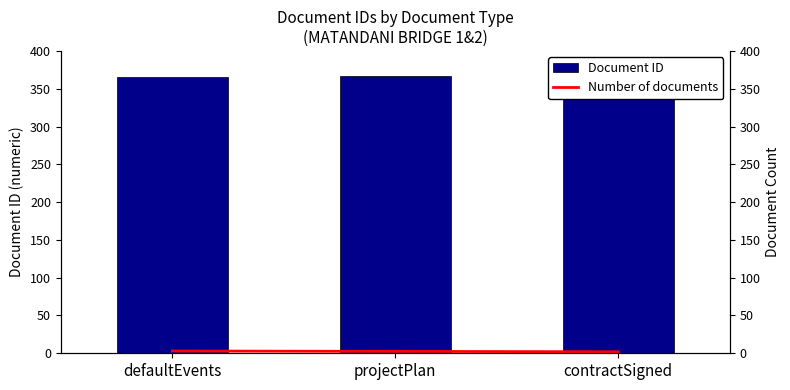

At defaultEvents, list the series in order from largest to smallest.

Document ID, Number of documents